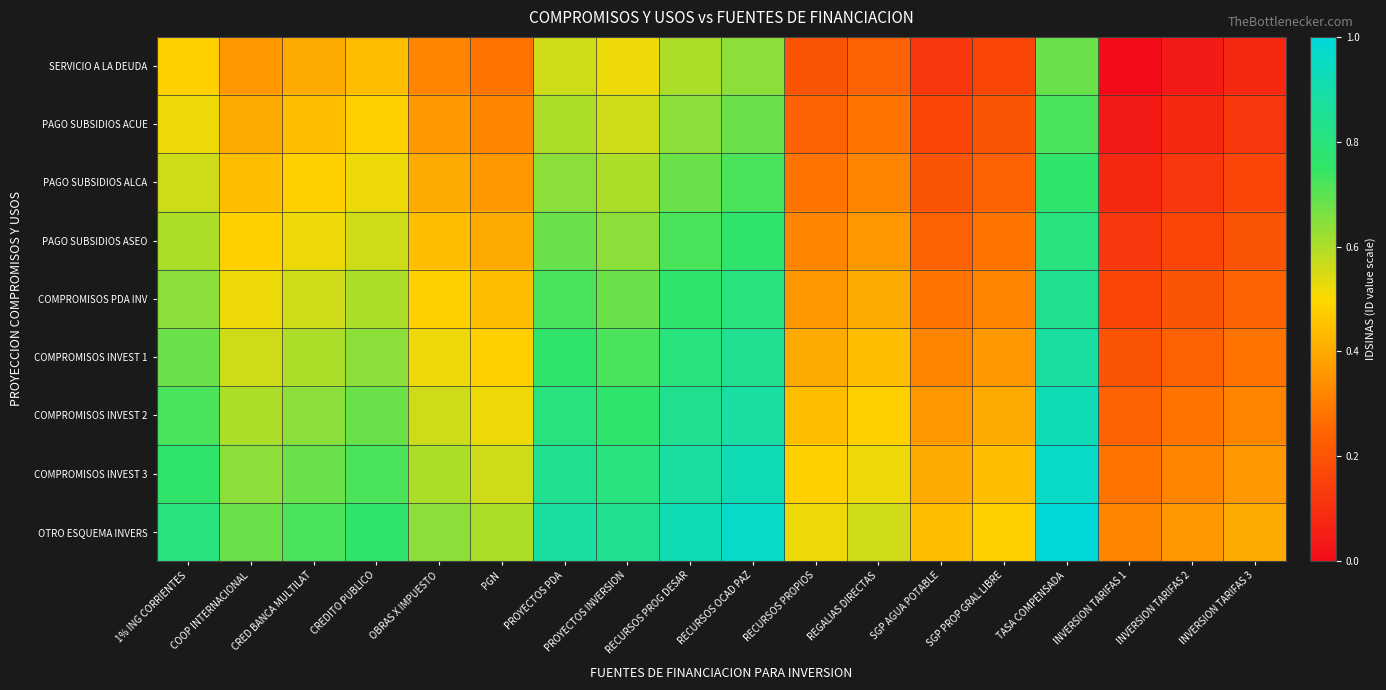

What is the difference between the highest and lowest values at RECURSOS PROPIOS?

0.3